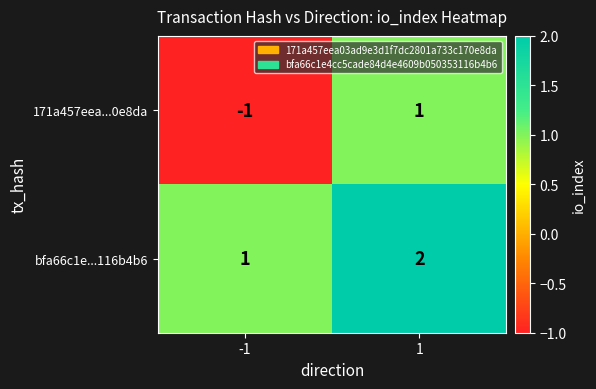

At 1, list the series in order from largest to smallest.

bfa66c1e...116b4b6, 171a457eea...0e8da